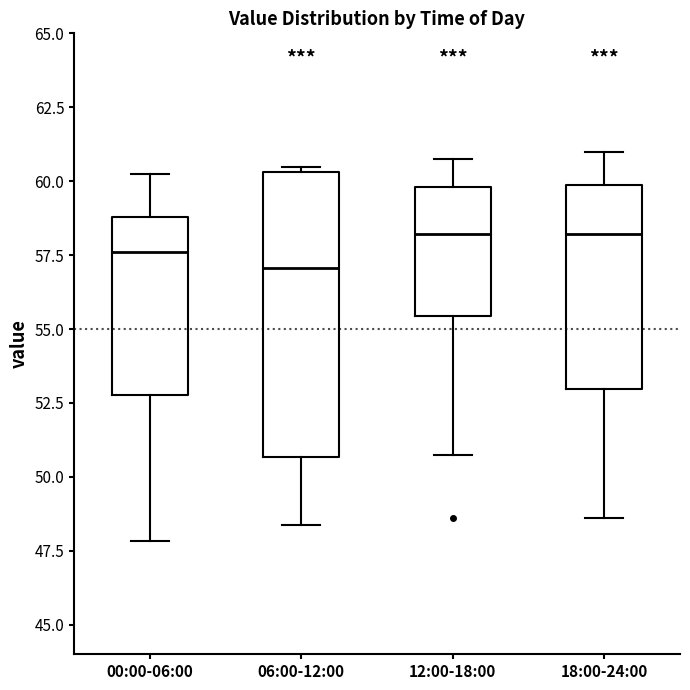

Where is the lower edge of the box for 00:00-06:00 on the y-axis? The values are not printed on the chart, so give them approximately, as read against the axis.

53.0